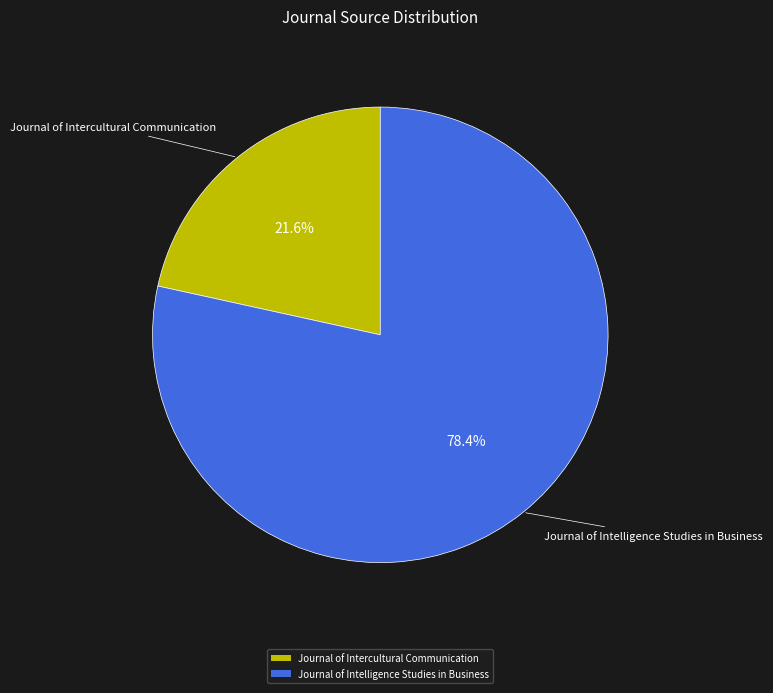

Is it true that Journal of Intelligence Studies in Business is 70% of the pie?

False